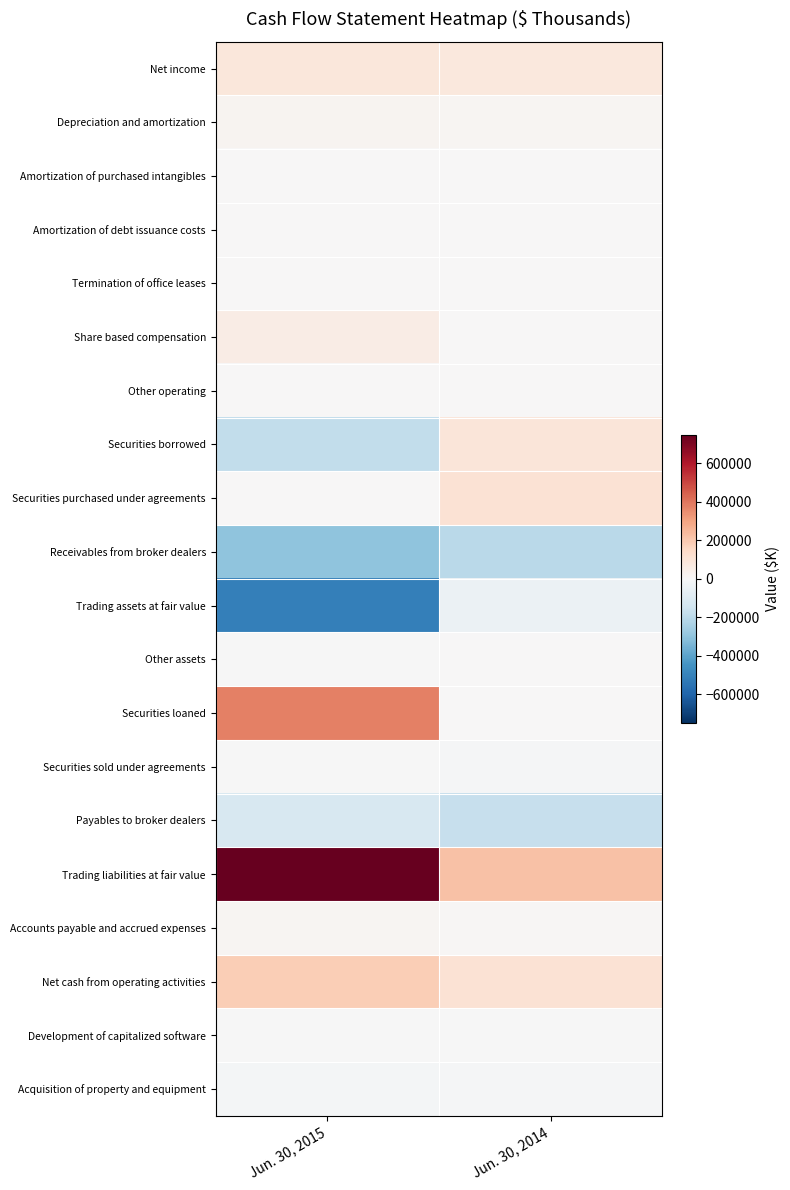

Reading left to right, list all the values displayed in this chart.

Net income: Jun. 30, 2015=85009	Jun. 30, 2014=79731
Depreciation and amortization: Jun. 30, 2015=17849	Jun. 30, 2014=13962
Amortization of purchased intangibles: Jun. 30, 2015=106	Jun. 30, 2014=106
Amortization of debt issuance costs: Jun. 30, 2015=823	Jun. 30, 2014=704
Termination of office leases: Jun. 30, 2015=2729	Jun. 30, 2014=849
Share based compensation: Jun. 30, 2015=53529	Jun. 30, 2014=5520
Other operating: Jun. 30, 2015=2441	Jun. 30, 2014=612
Securities borrowed: Jun. 30, 2015=-183036	Jun. 30, 2014=91178
Securities purchased under agreements: Jun. 30, 2015=413	Jun. 30, 2014=109408
Receivables from broker dealers: Jun. 30, 2015=-303511	Jun. 30, 2014=-204079
Trading assets at fair value: Jun. 30, 2015=-513084	Jun. 30, 2014=-45116
Other assets: Jun. 30, 2015=-2126	Jun. 30, 2014=5528
Securities loaned: Jun. 30, 2015=378920	Jun. 30, 2014=830
Securities sold under agreements: Jun. 30, 2015=-1760	Jun. 30, 2014=-10883
Payables to broker dealers: Jun. 30, 2015=-117744	Jun. 30, 2014=-170645
Trading liabilities at fair value: Jun. 30, 2015=747994	Jun. 30, 2014=216563
Accounts payable and accrued expenses: Jun. 30, 2015=14369	Jun. 30, 2014=11368
Net cash from operating activities: Jun. 30, 2015=182921	Jun. 30, 2014=105636
Development of capitalized software: Jun. 30, 2015=-4207	Jun. 30, 2014=-4113
Acquisition of property and equipment: Jun. 30, 2015=-13571	Jun. 30, 2014=-10595